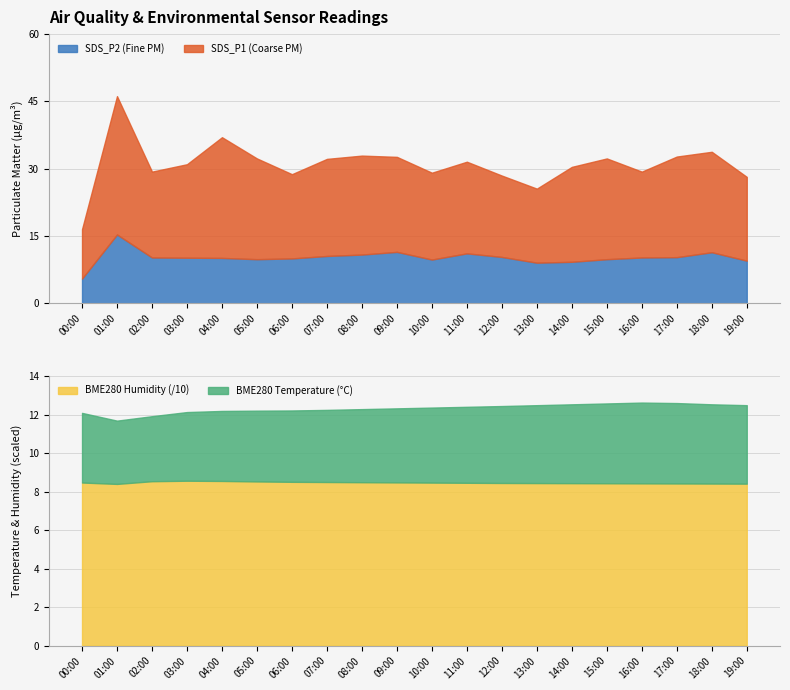

How many data points in SDS_P2 are above 10?

13